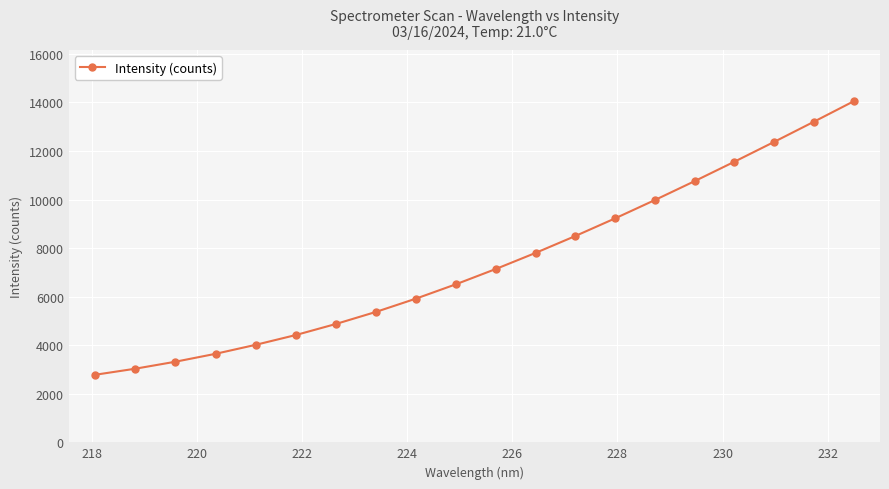

Reading right to left, transcribe all the data shown in this chart.

14048.0	13206.0	12375.0	11558.0	10758.0	9979.0	9224.0	8497.0	7801.0	7138.0	6510.5	5921.5	5373.1	4875.0	4419.0	4015.7	3645.0	3319.1	3031.0	2781.0